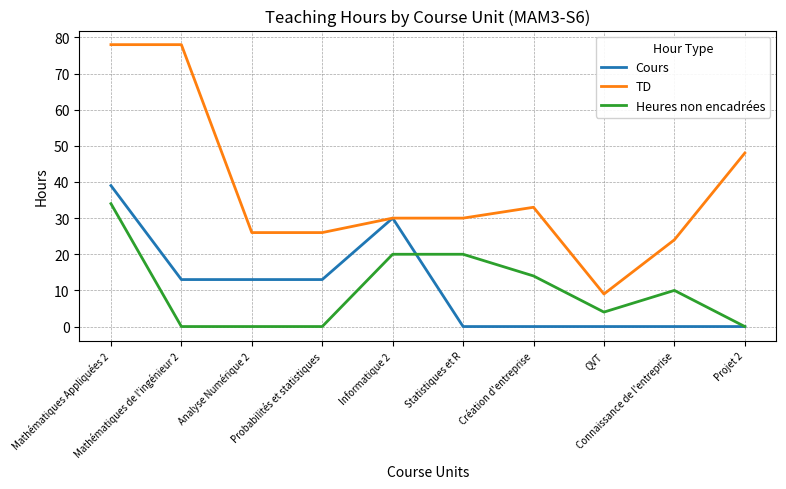

True or false: Heures non encadrées has a value of 16 at Projet 2.

False